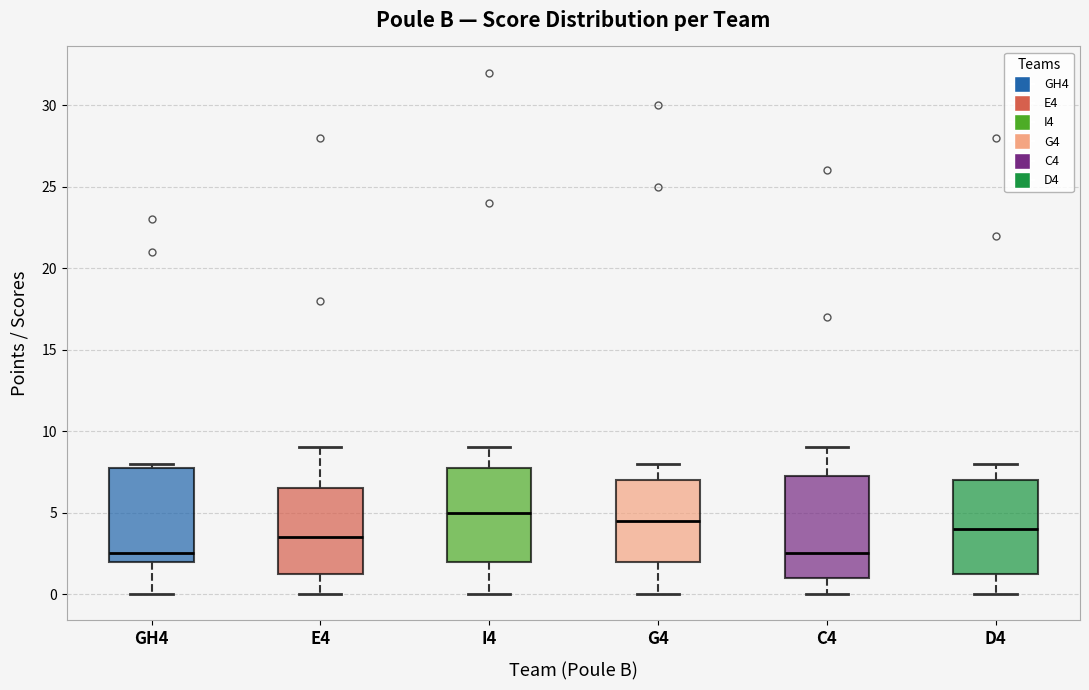

Comparing the boxes themselves (not the whiskers), which one is the tallest?

C4